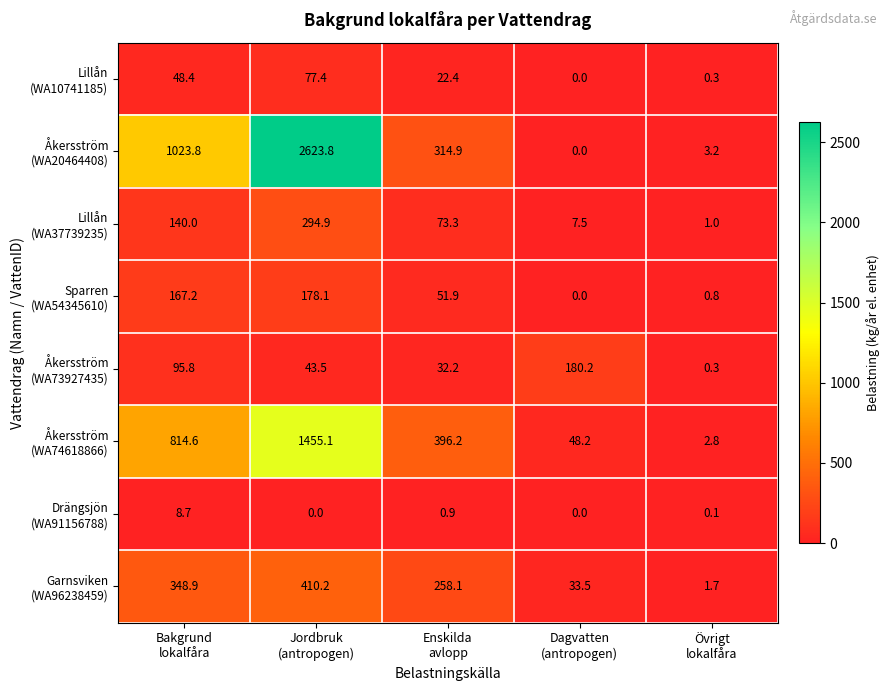

What is the greatest value displayed?

2623.8